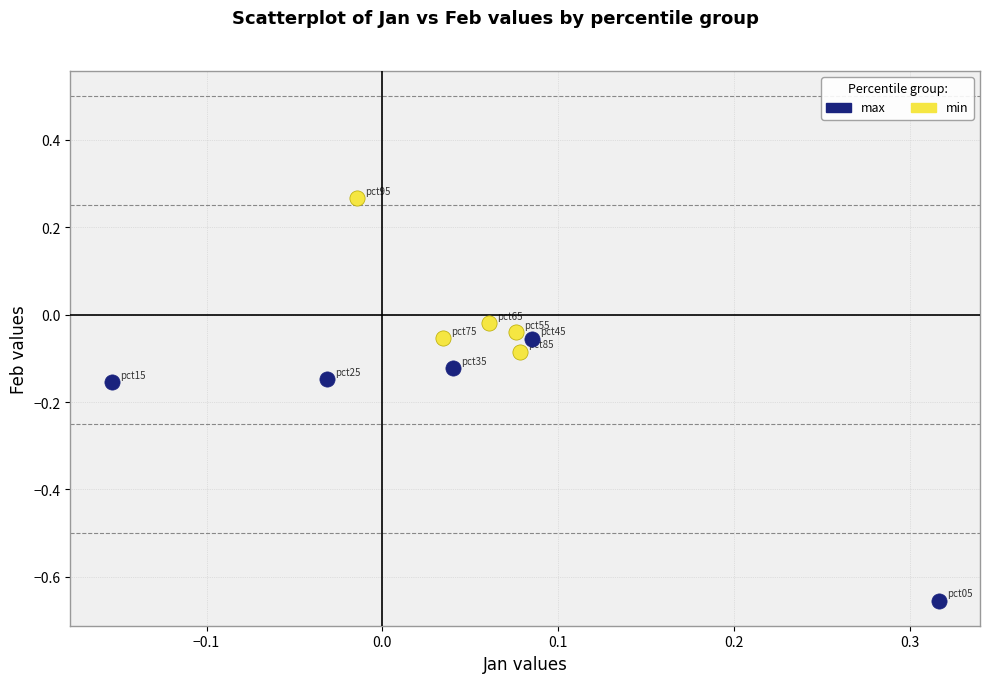

Which series has the widest spread of Y values?

max